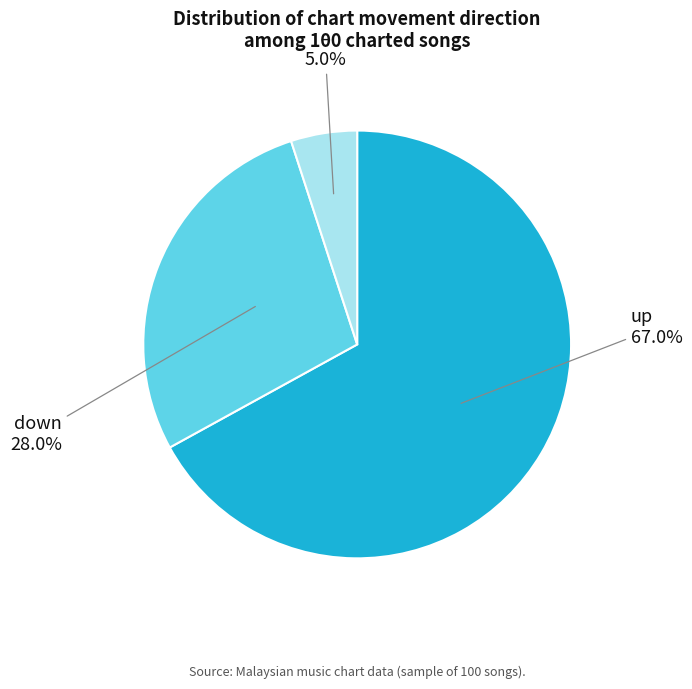

What percentage is the down slice, to the nearest percent?

28%